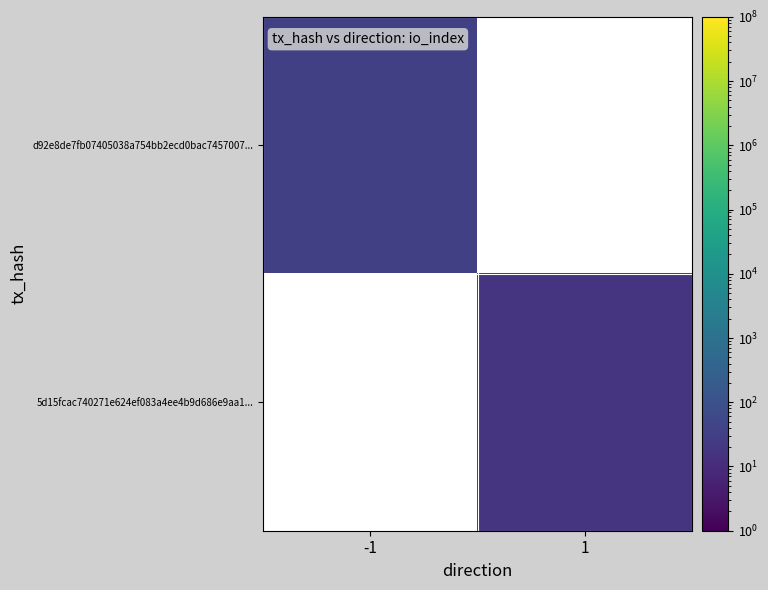

What is the smallest value displayed?

16.0